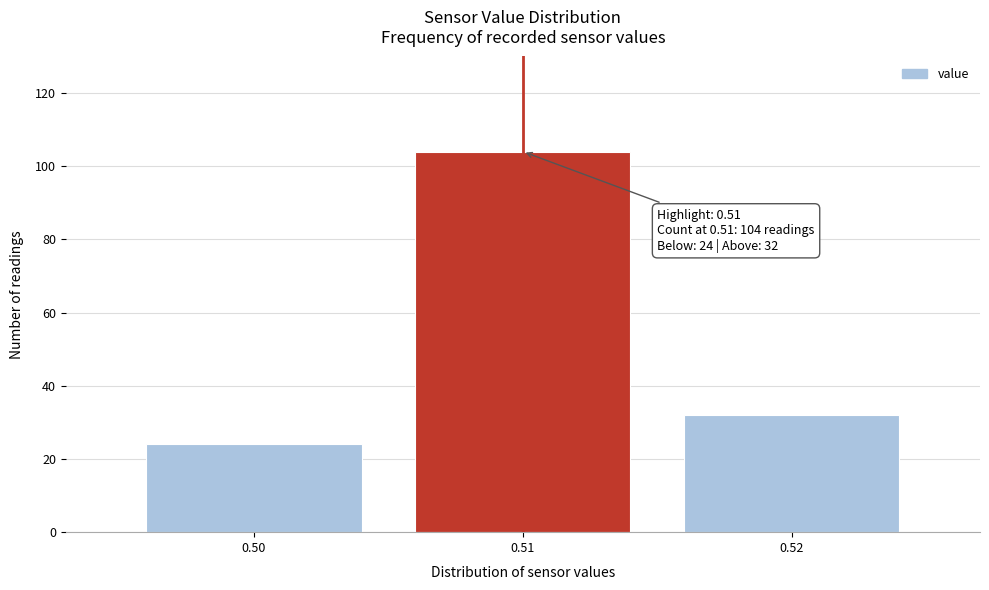

Over which range of the x-axis is the bar tallest?

0.505 to 0.515